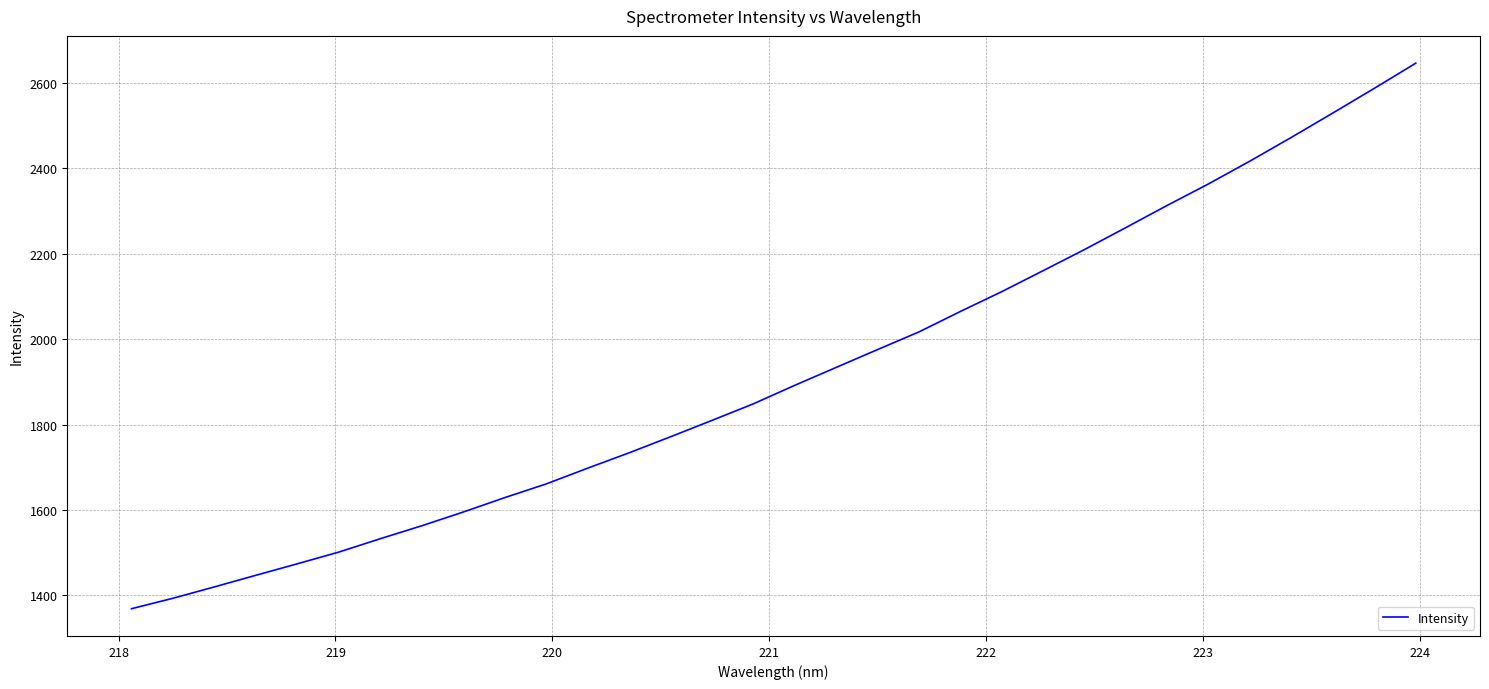

What is the minimum value shown in the chart?

1369.0